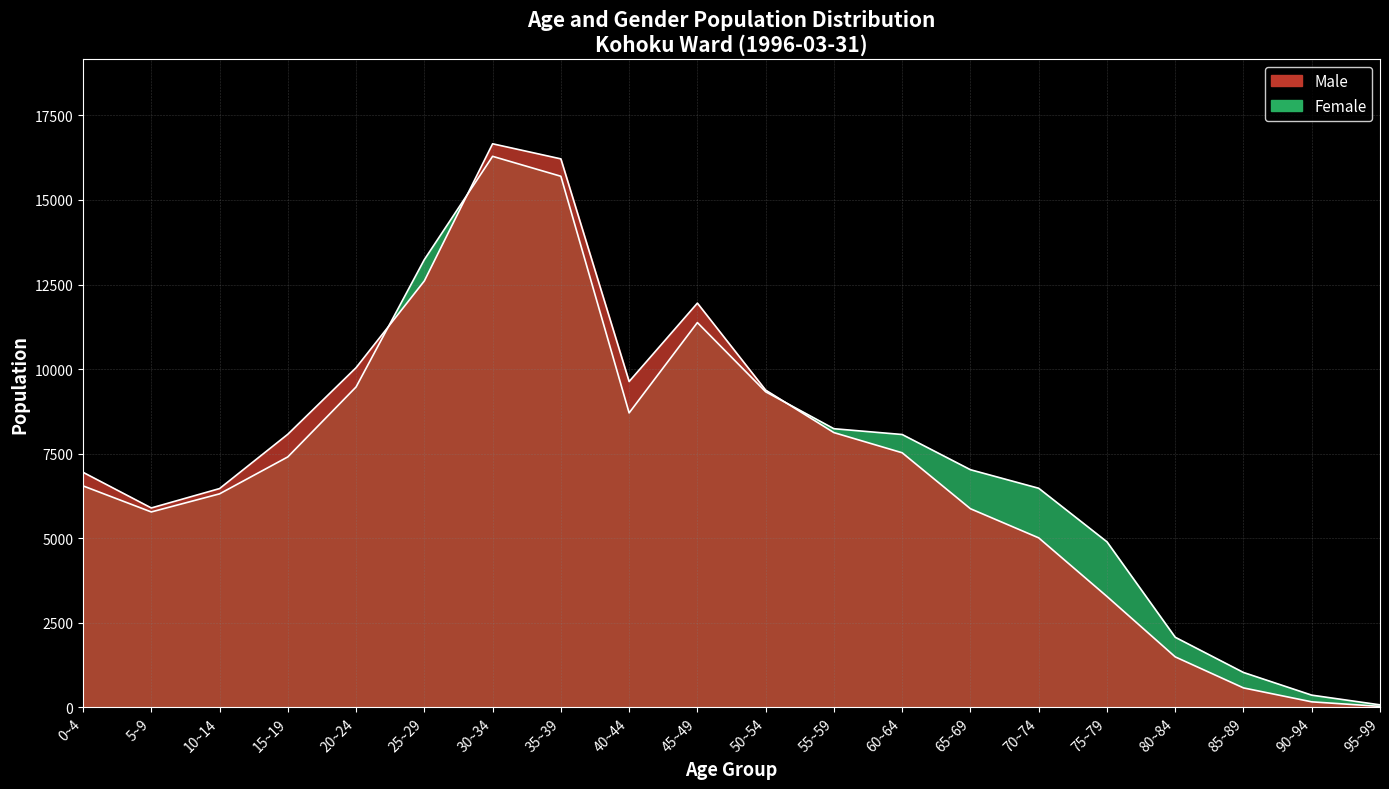

Rank the series by their maximum value, from lowest to highest.

Female, Male